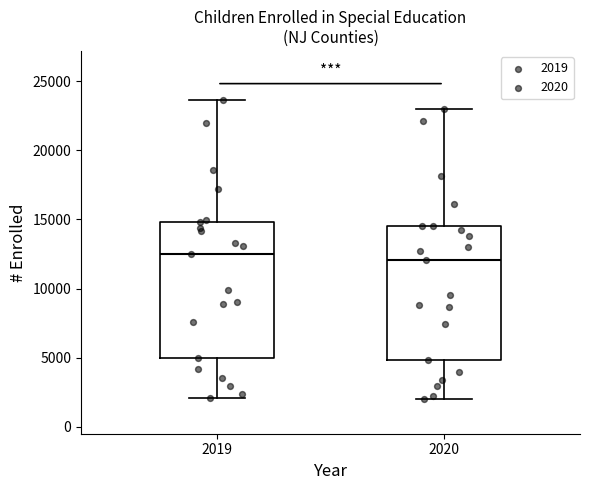

Where is the upper edge of the box at x = 2020 on the y-axis? The values are not printed on the chart, so give them approximately, as read against the axis.

14500